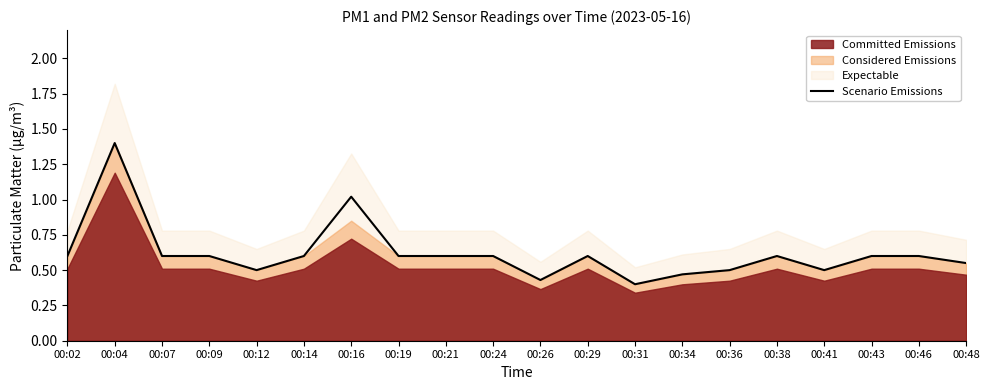

List the labels in order of value, largest first.

00:04, 00:16, 00:02, 00:07, 00:09, 00:14, 00:19, 00:21, 00:24, 00:29, 00:38, 00:43, 00:46, 00:48, 00:12, 00:36, 00:41, 00:34, 00:26, 00:31